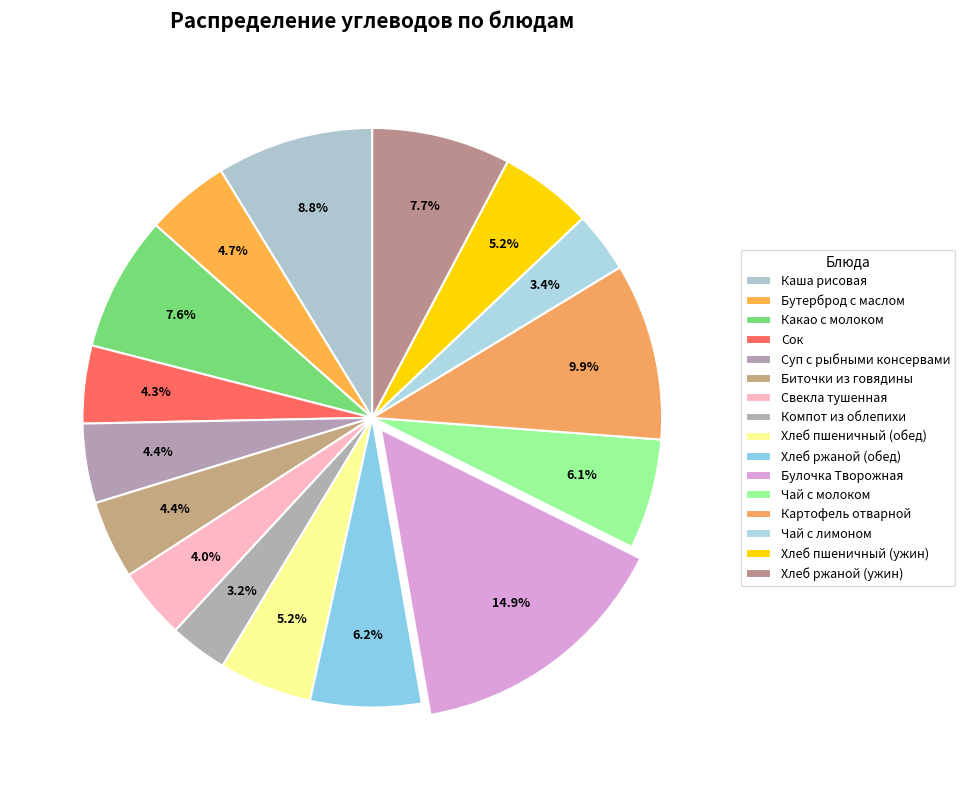

Is it true that Какао с молоком is 22% of the pie?

False